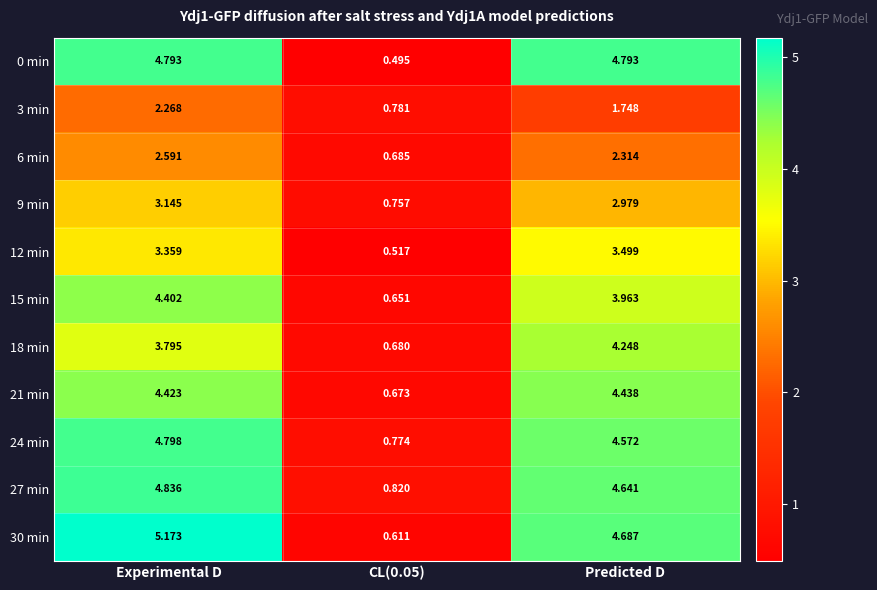

At which label does 12 min first exceed 3?

Experimental D